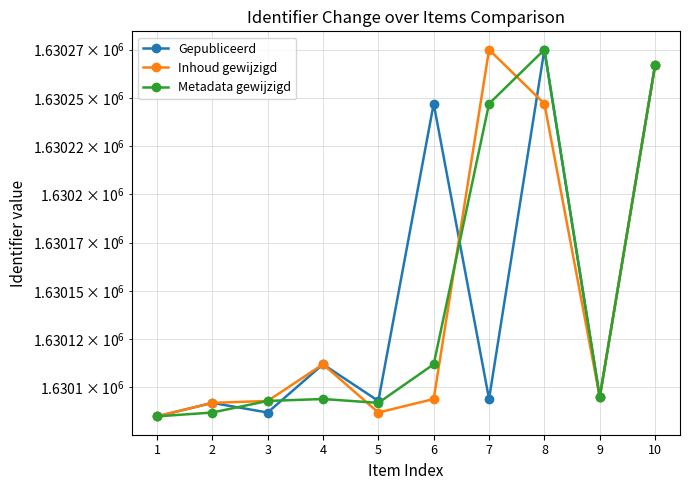

List the labels in order of Gepubliceerd value, largest first.

8, 10, 6, 4, 9, 7, 5, 2, 3, 1